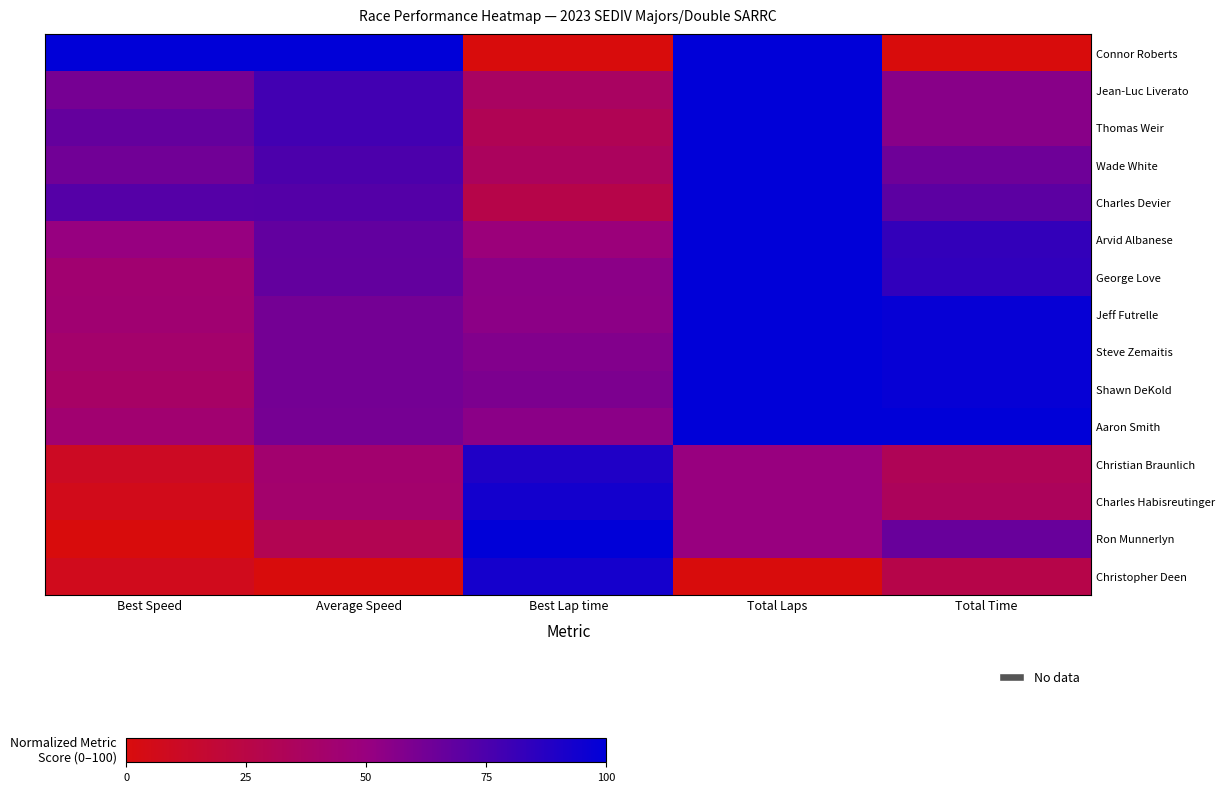

Reading right to left, transcribe all the data shown in this chart.

Connor Roberts: Total Time=0.0	Total Laps=100.0	Best Lap time=0.0	Average Speed=100.0	Best Speed=100.0
Jean-Luc Liverato: Total Time=55.1	Total Laps=100.0	Best Lap time=37.0	Average Speed=78.3	Best Speed=61.3
Thomas Weir: Total Time=55.2	Total Laps=100.0	Best Lap time=31.4	Average Speed=78.2	Best Speed=67.0
Wade White: Total Time=63.9	Total Laps=100.0	Best Lap time=35.5	Average Speed=74.9	Best Speed=62.9
Charles Devier: Total Time=69.8	Total Laps=100.0	Best Lap time=26.6	Average Speed=72.6	Best Speed=71.9
Arvid Albanese: Total Time=83.0	Total Laps=100.0	Best Lap time=47.7	Average Speed=67.6	Best Speed=50.6
George Love: Total Time=83.8	Total Laps=100.0	Best Lap time=54.6	Average Speed=67.3	Best Speed=43.6
Jeff Futrelle: Total Time=97.7	Total Laps=100.0	Best Lap time=54.2	Average Speed=62.1	Best Speed=44.0
Steve Zemaitis: Total Time=97.7	Total Laps=100.0	Best Lap time=57.2	Average Speed=62.1	Best Speed=41.1
Shawn DeKold: Total Time=98.0	Total Laps=100.0	Best Lap time=59.2	Average Speed=62.0	Best Speed=39.1
Aaron Smith: Total Time=100.0	Total Laps=100.0	Best Lap time=54.6	Average Speed=61.2	Best Speed=43.6
Christian Braunlich: Total Time=32.1	Total Laps=50.0	Best Lap time=89.5	Average Speed=42.6	Best Speed=9.8
Charles Habisreutinger: Total Time=34.6	Total Laps=50.0	Best Lap time=93.4	Average Speed=41.7	Best Speed=6.2
Ron Munnerlyn: Total Time=65.6	Total Laps=50.0	Best Lap time=100.0	Average Speed=30.2	Best Speed=0.0
Christopher Deen: Total Time=26.6	Total Laps=0.0	Best Lap time=92.8	Average Speed=0.0	Best Speed=6.7